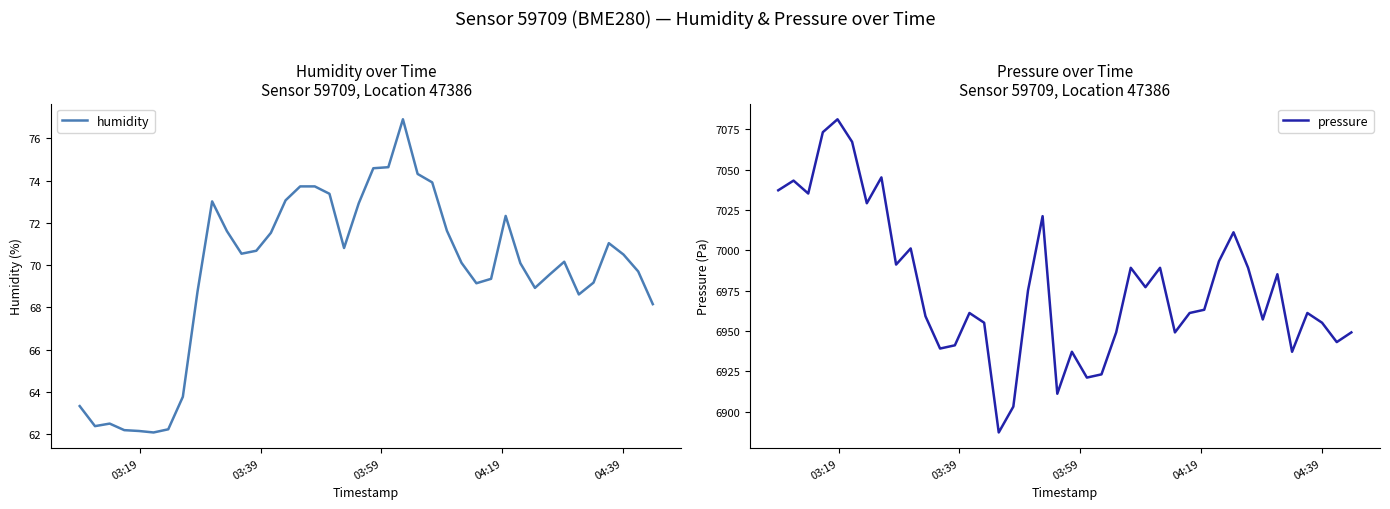

What is the sum of all humidity values?

2787.2